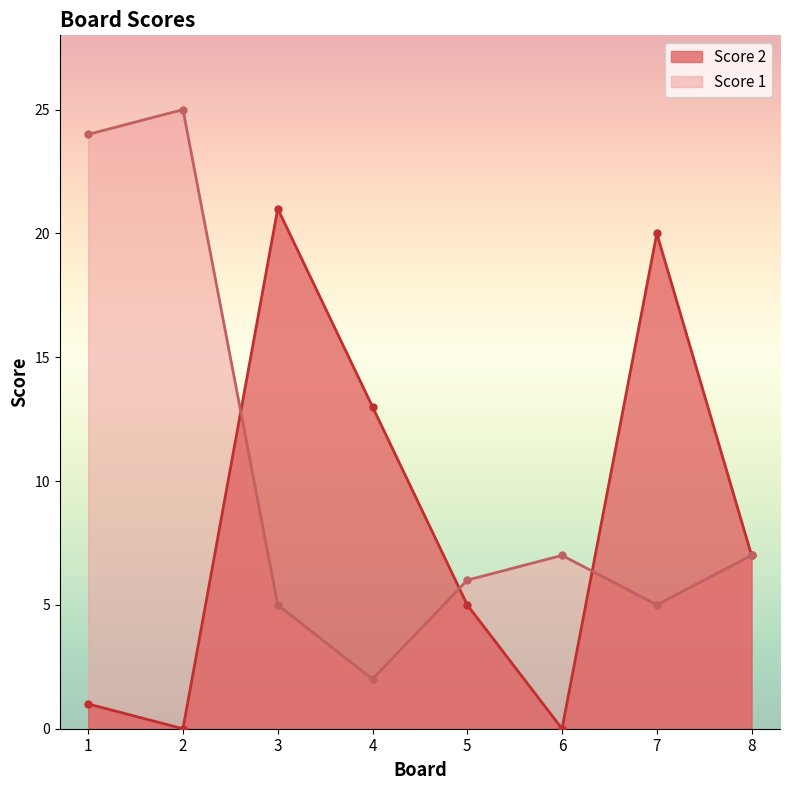

Is it true that Score 1 equals 2 at 6?

False